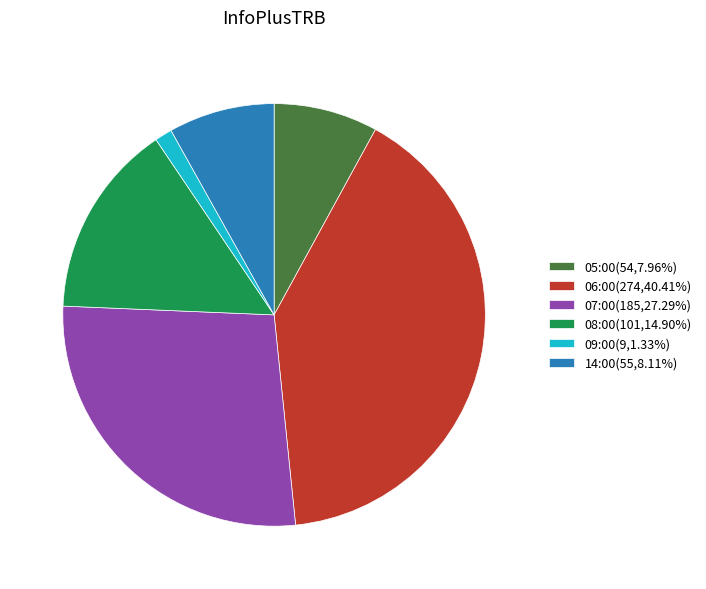

Is the sum of 07:00(185,27.29%) and 06:00(274,40.41%) greater than half?

Yes